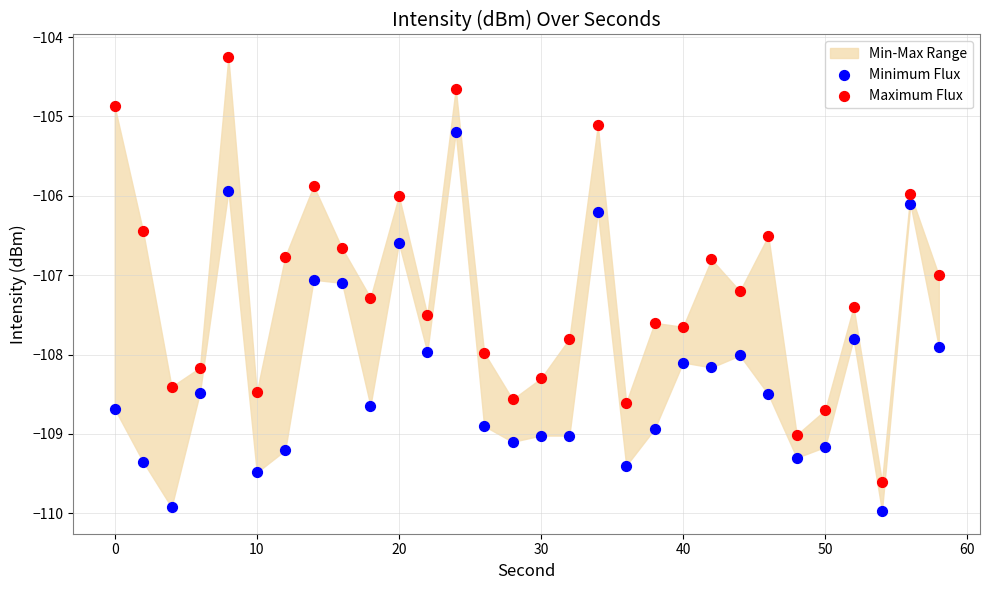

Which series reaches the minimum Y coordinate?

Minimum Flux